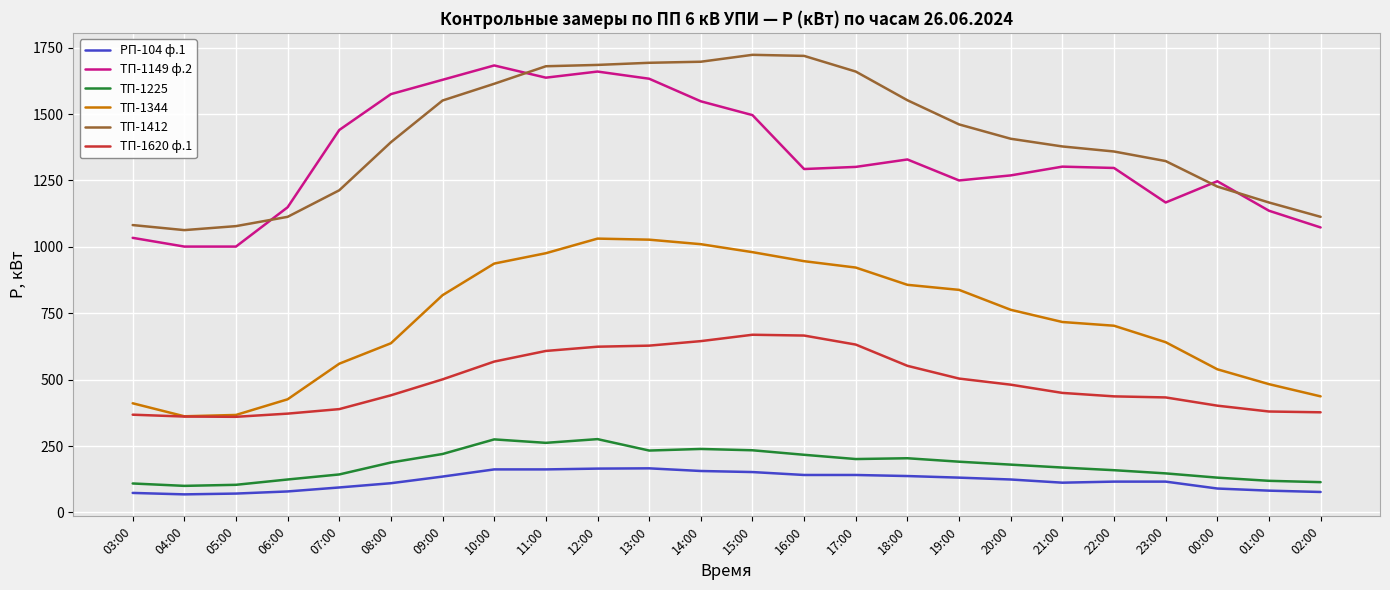

What position from the left is 19:00?

17